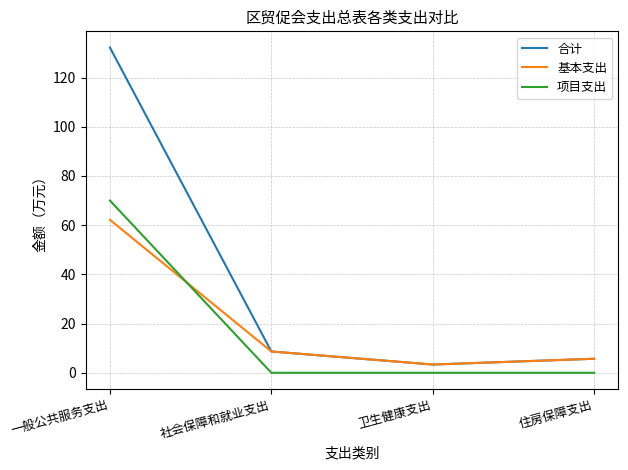

Count the 项目支出 values in the range 0 to 70.

4